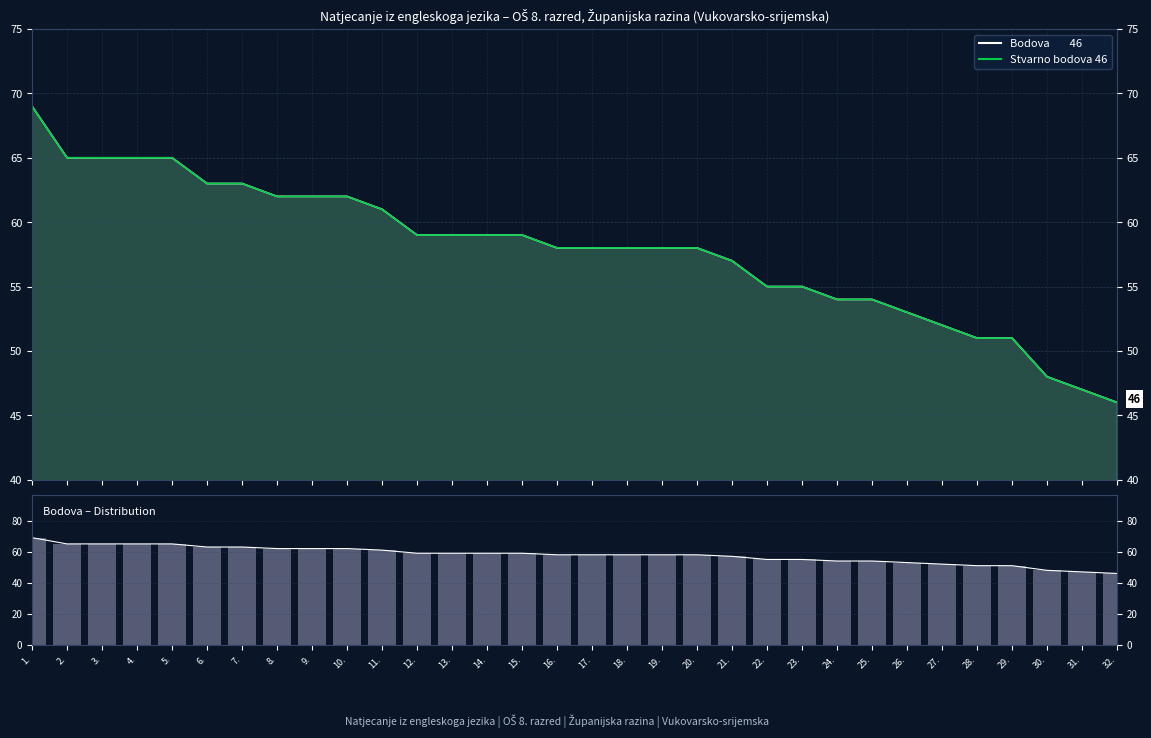

What position from the left is 16.?

16